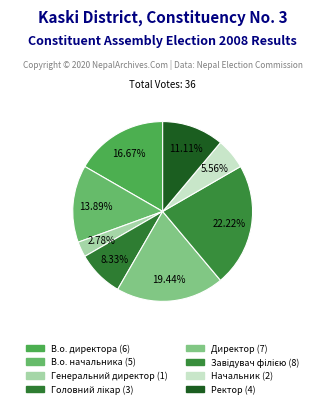

To the nearest percent, what is the difference between the В.о. директора and В.о. начальника slice percentages?

3%